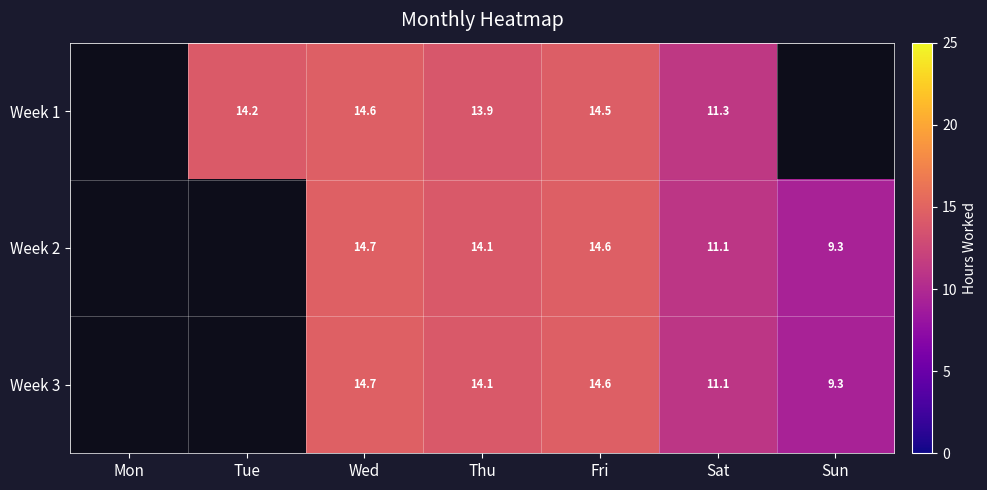

What is the smallest value displayed?

9.3